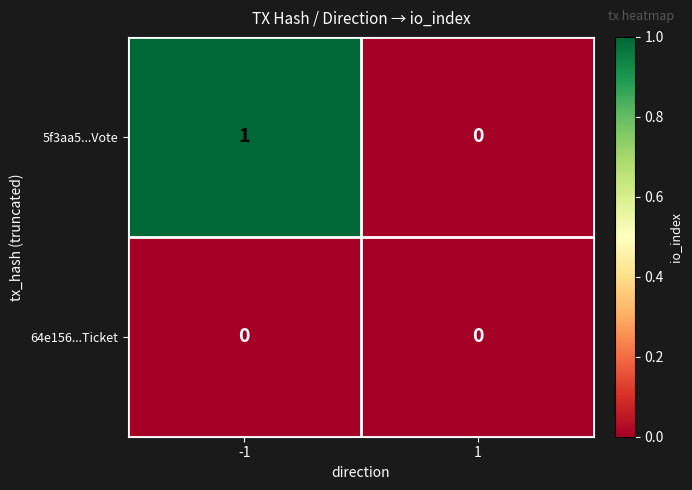

Which series changed the most between -1 and 1?

5f3aa5...Vote